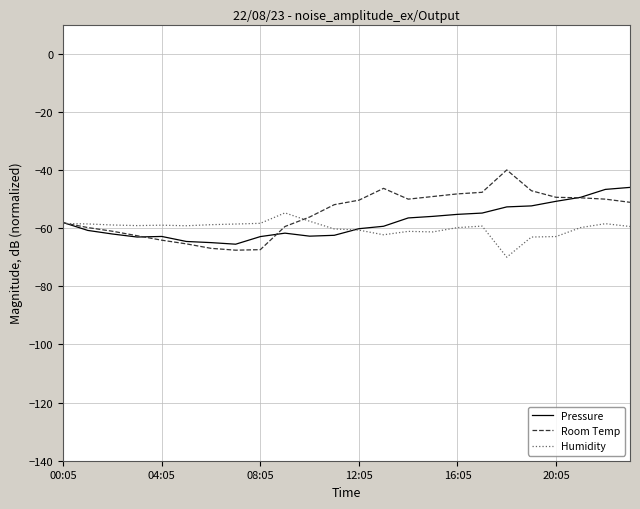

Which series has the largest total across all categories?

Room Temp